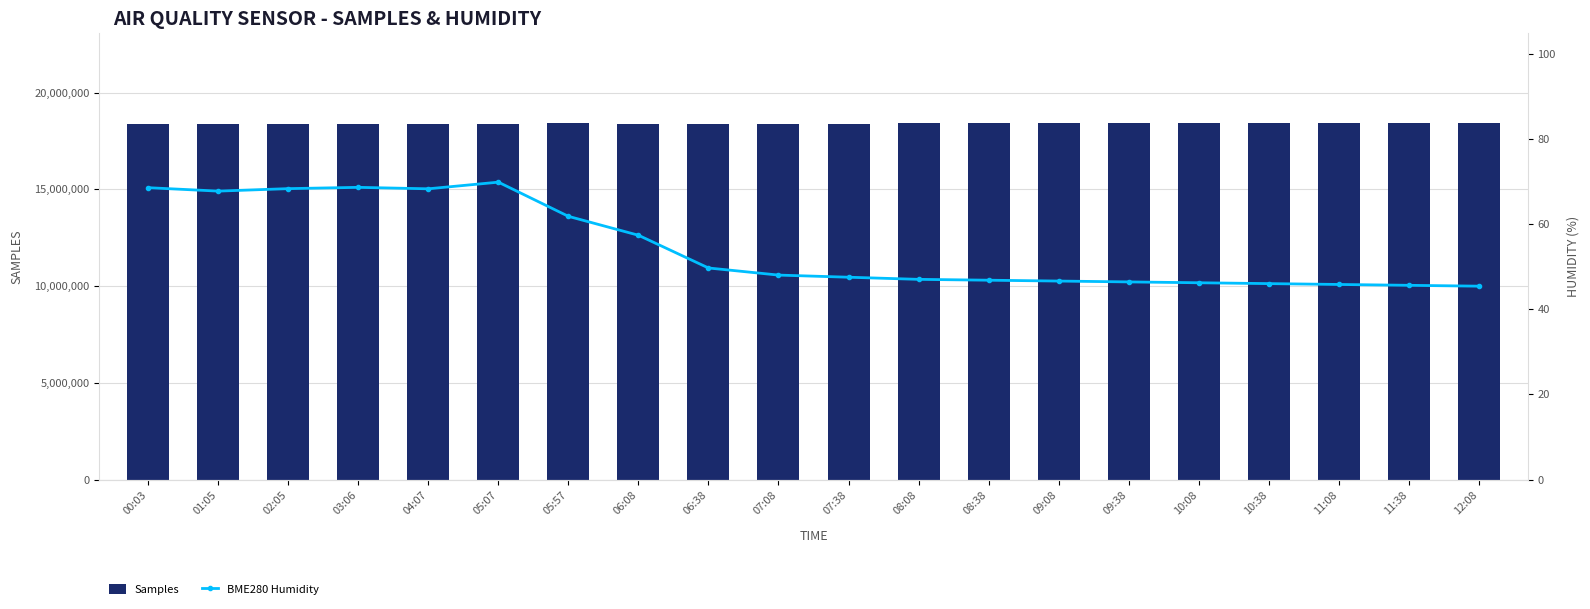

What is the label of the 17th bar from the right?

03:06